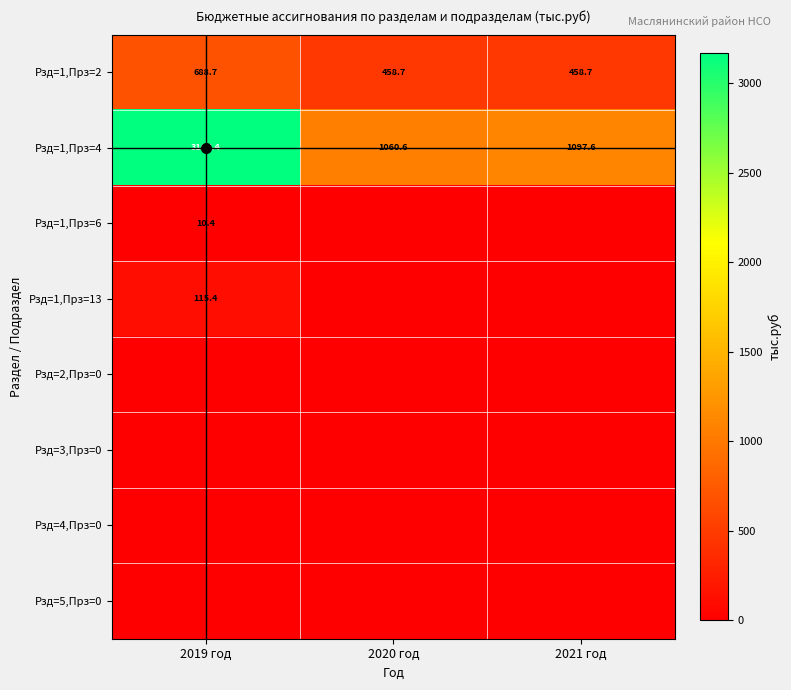

At which category does the chart reach its peak across all series?

2019 год